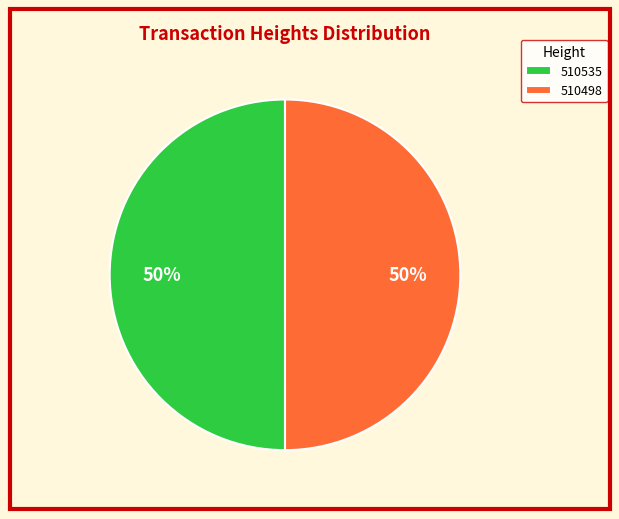

To the nearest percent, what portion does 510498 represent?

50%